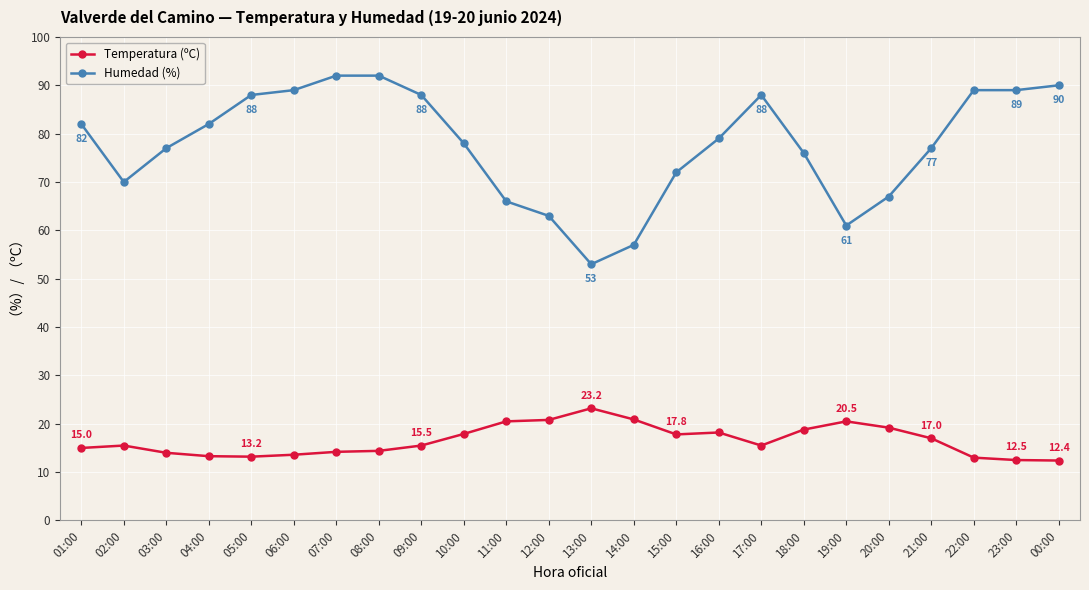

How many lines are shown in the chart?

2